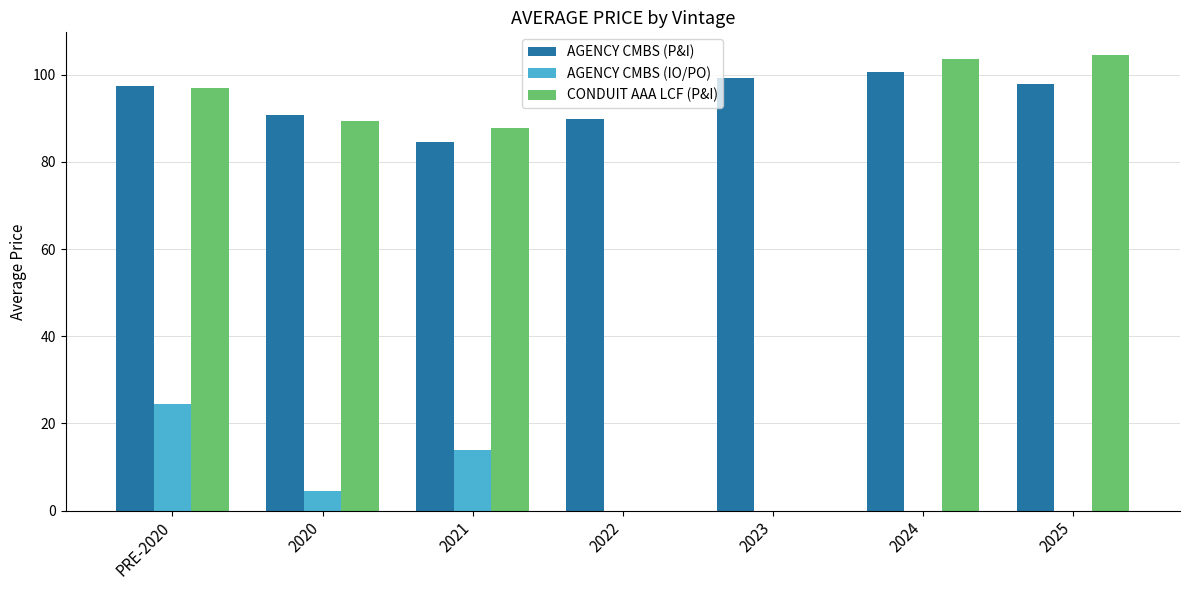

Where does the AGENCY CMBS (P&I) series first go above 97?

PRE-2020